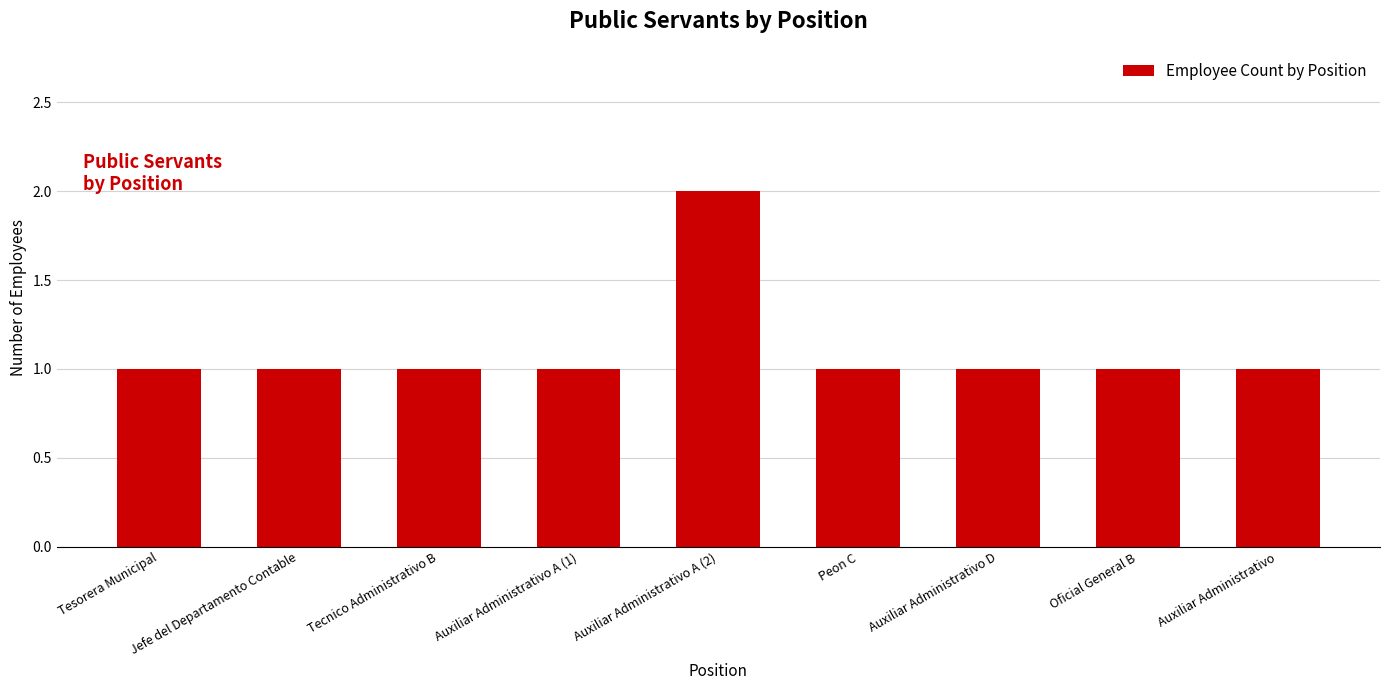

Which label corresponds to the largest value in the chart?

Auxiliar Administrativo A (2)